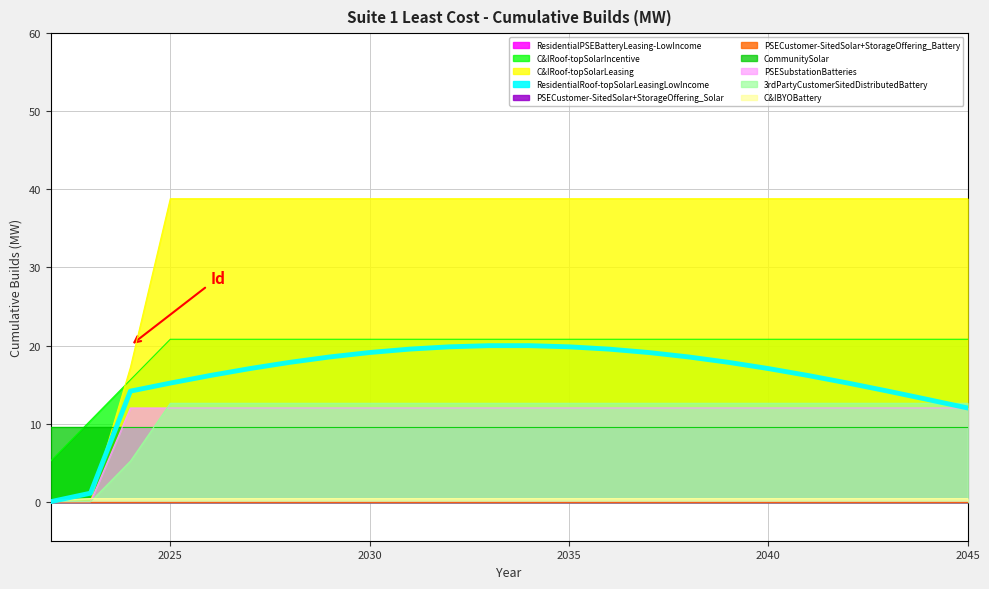

True or false: C&IRoof-topSolarIncentive has a value of 31.2 at 2045.

False